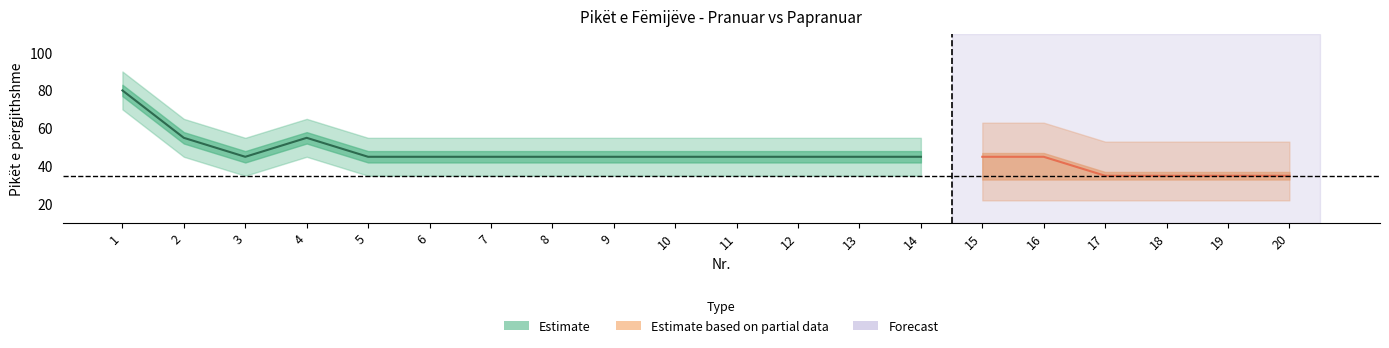

How many data points in Accepted_Nr are above 11?

9